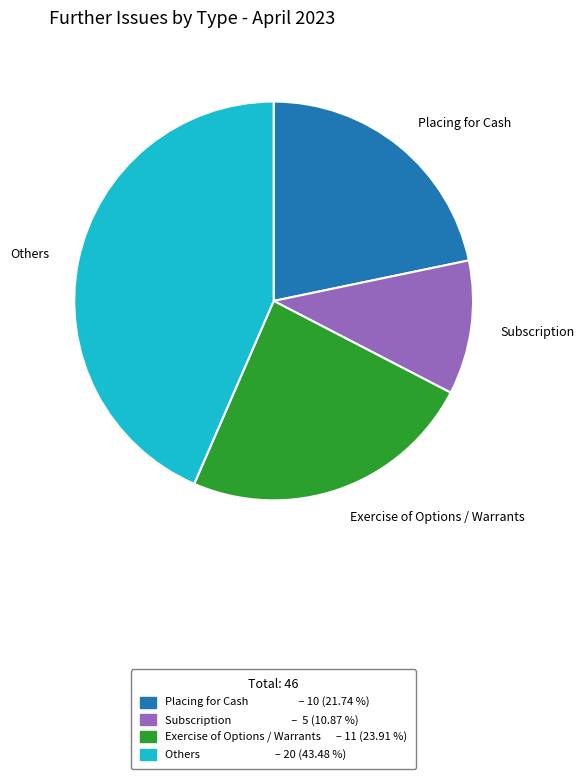

True or false: Placing for Cash accounts for 12% of the total.

False